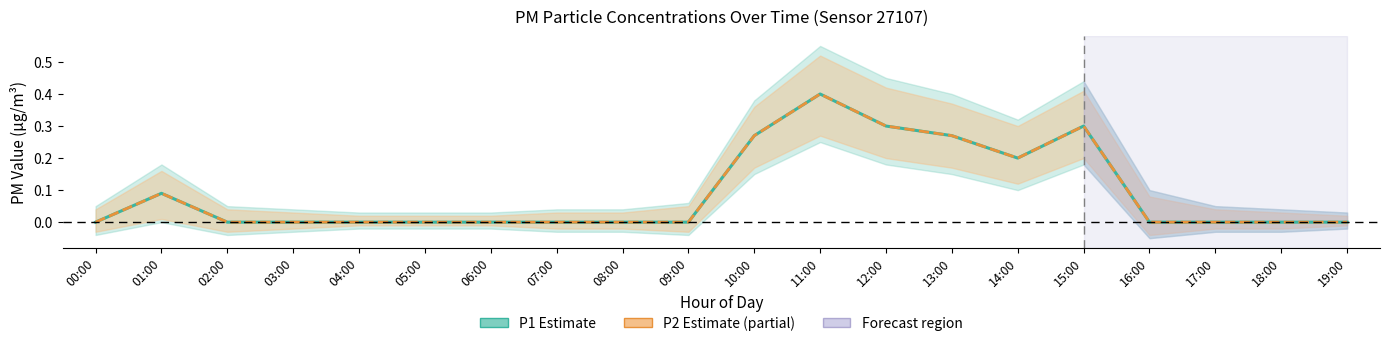

Which series has the widest spread of values?

P1 (PM10)